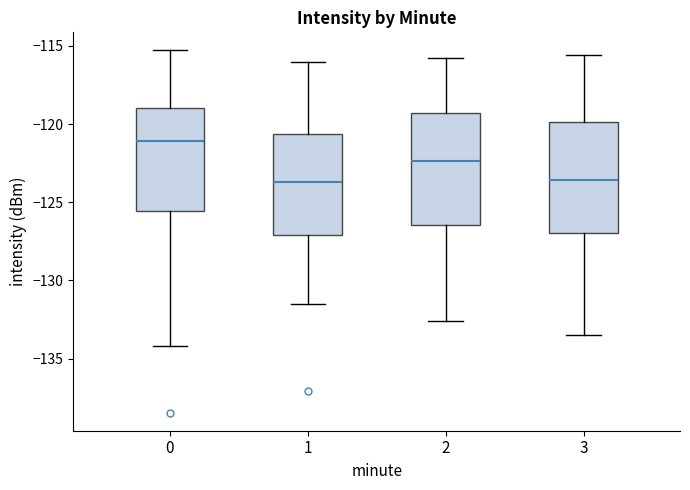

Which box has the highest median line?

0